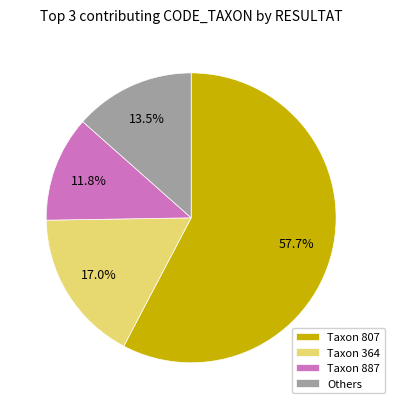

Which category accounts for the majority?

Taxon 807